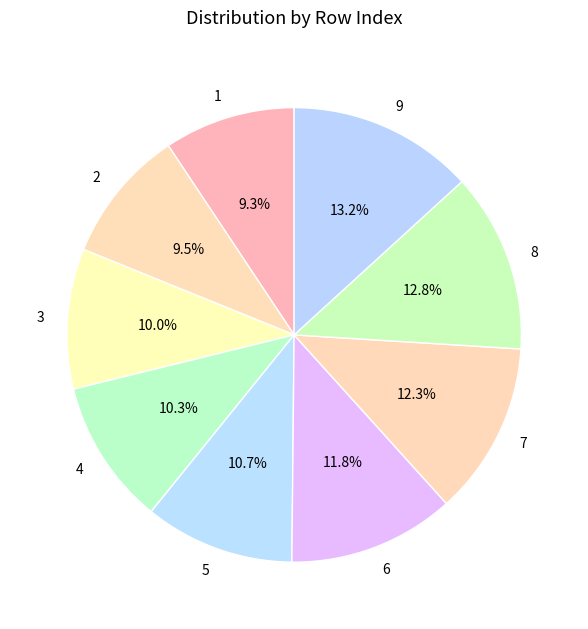

Between 8 and 2, which is larger?

8